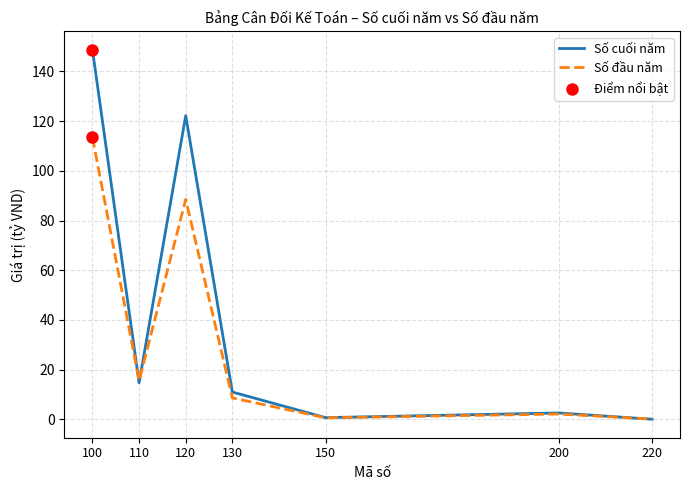

At which category is the sum across all series the highest?

100